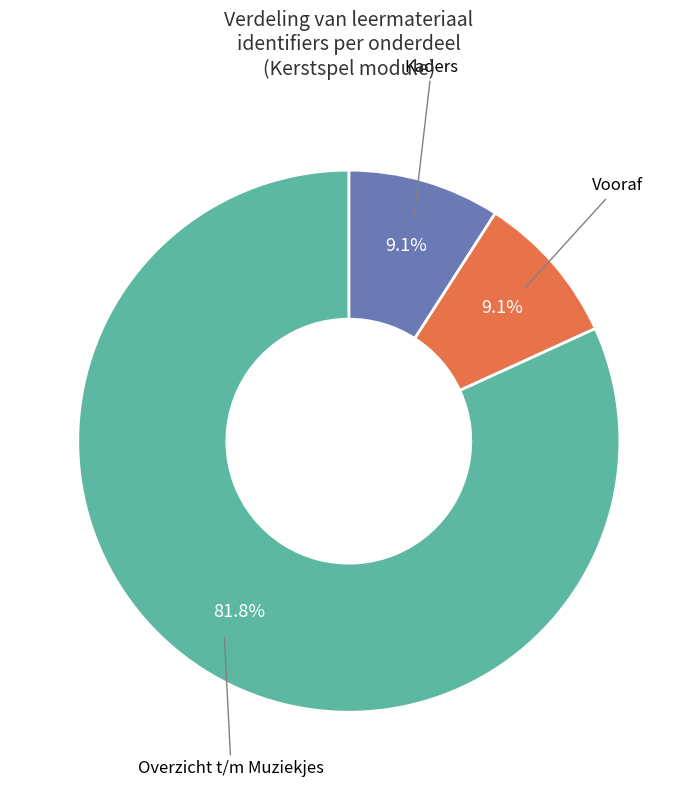

Is there a majority slice in this chart?

Yes